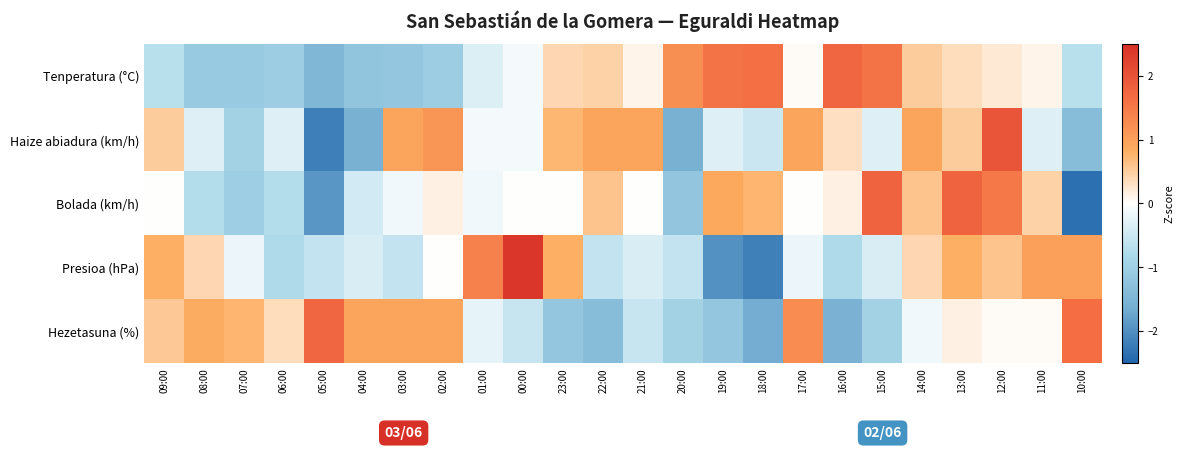

At how many categories does at least one series exceed 2?

1